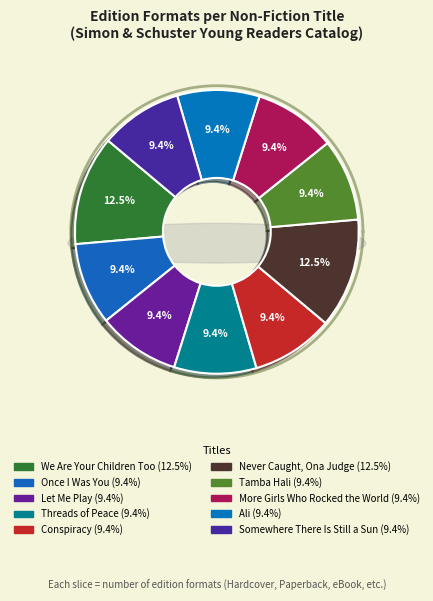

Which has a higher value, More Girls Who Rocked the World or Conspiracy?

More Girls Who Rocked the World